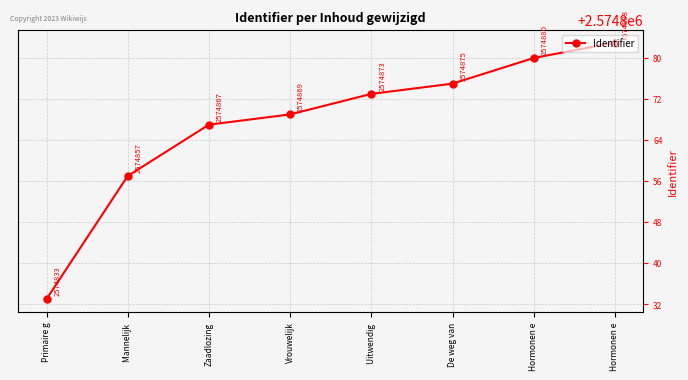

Count the number of data series in this chart.

1